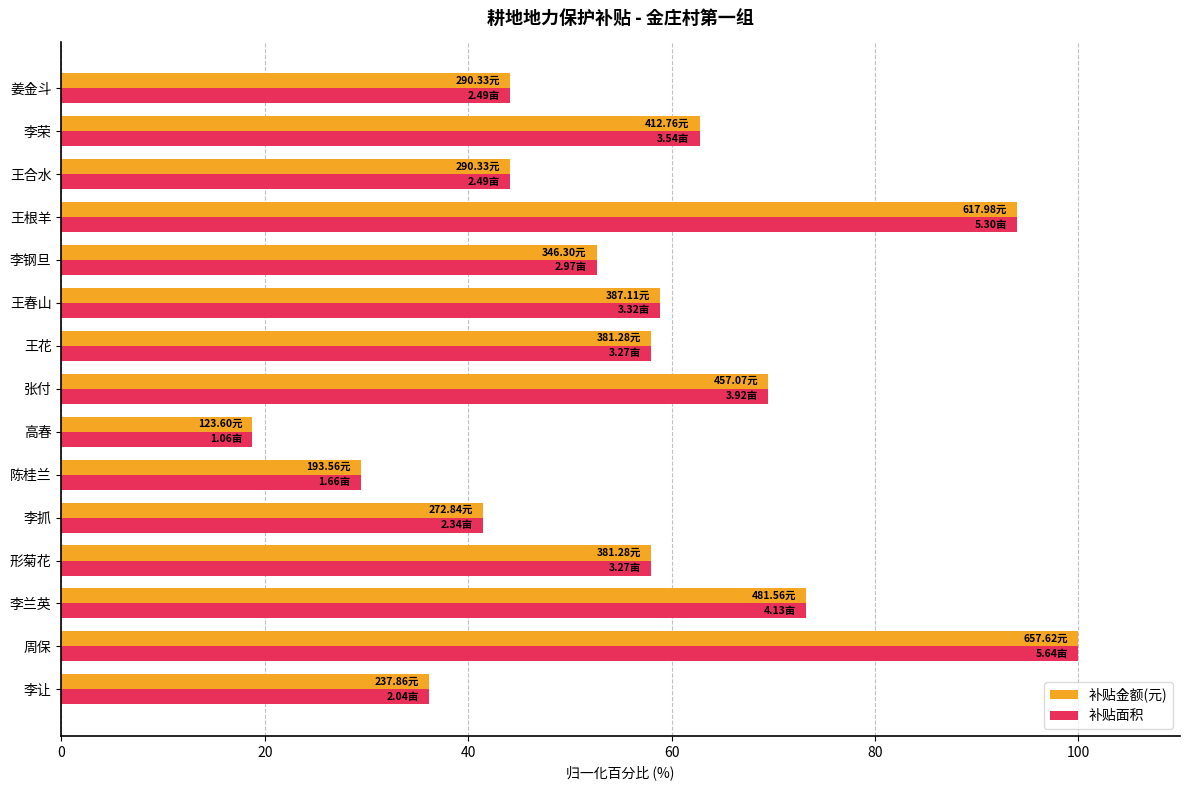

At which label is 补贴面积 closest to 59?

王春山